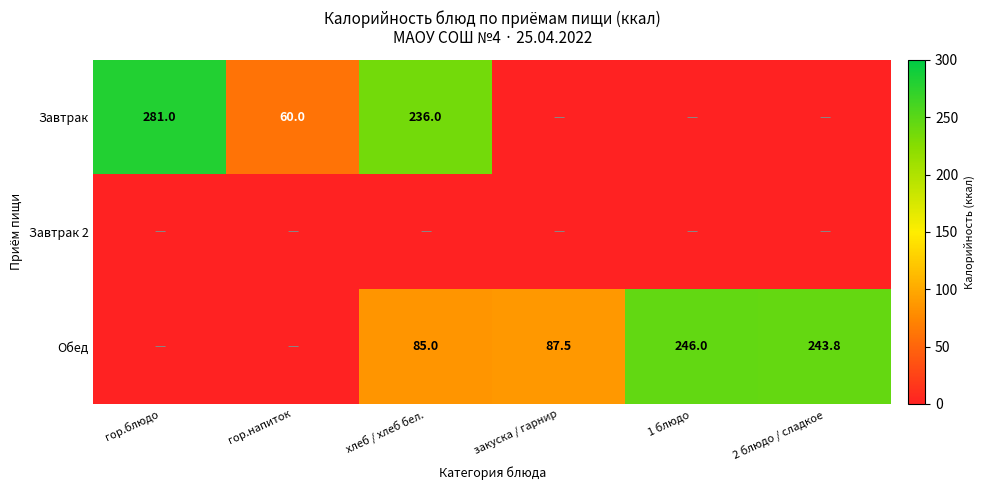

Is it true that Обед equals 243.8 at 2 блюдо / сладкое?

True